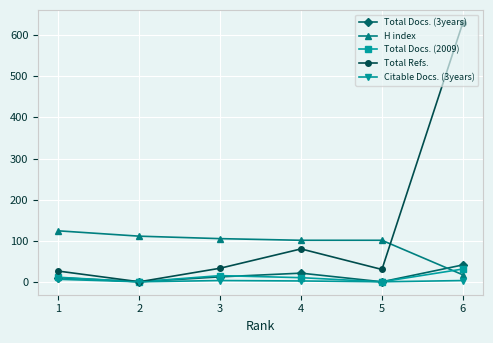

Which series has the largest range (max minus min)?

Total Refs.